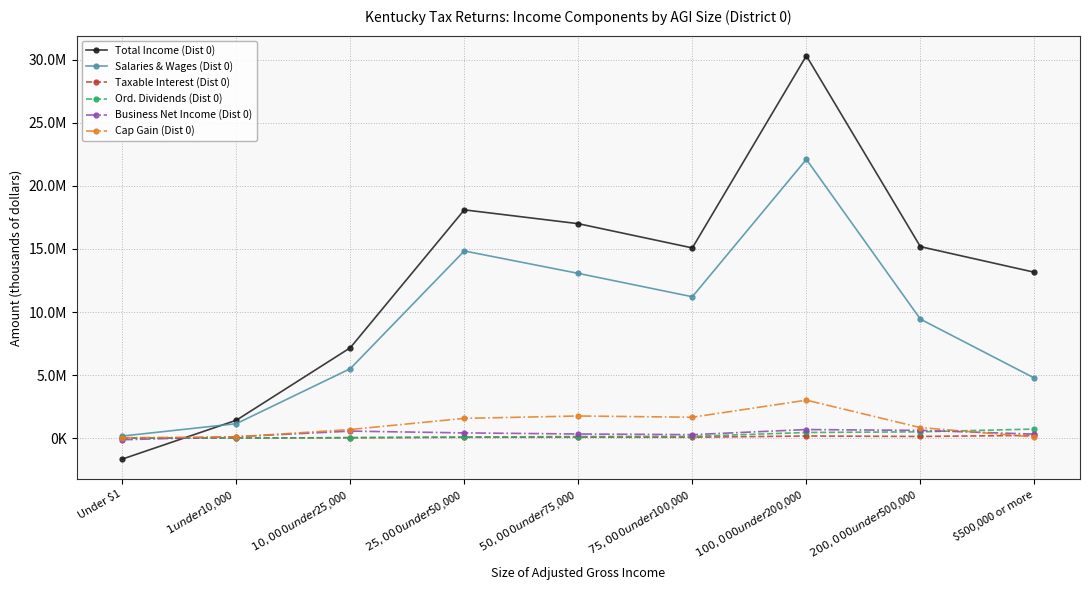

At $500,000 or more, list the series in order from smallest to largest.

Cap Gain (Dist 0), Taxable Interest (Dist 0), Business Net Income (Dist 0), Ord. Dividends (Dist 0), Salaries & Wages (Dist 0), Total Income (Dist 0)